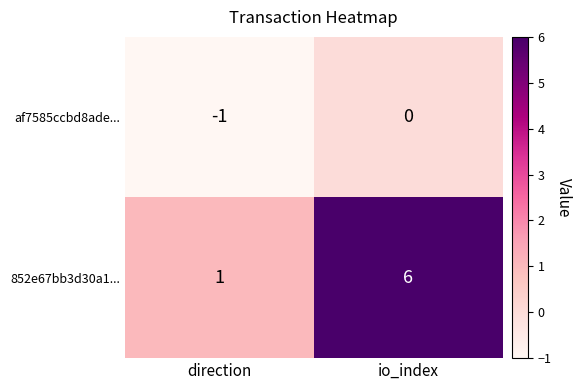

List the series in order of their peak value, lowest first.

af7585ccbd8ade..., 852e67bb3d30a1...